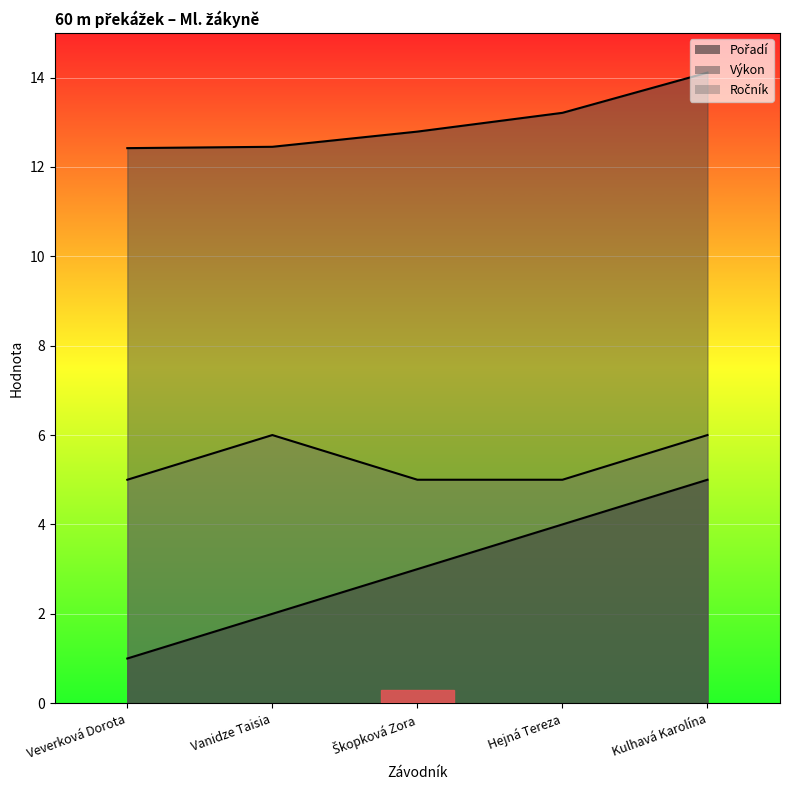

Rank the series by their maximum value, from lowest to highest.

Pořadí, Ročník, Výkon